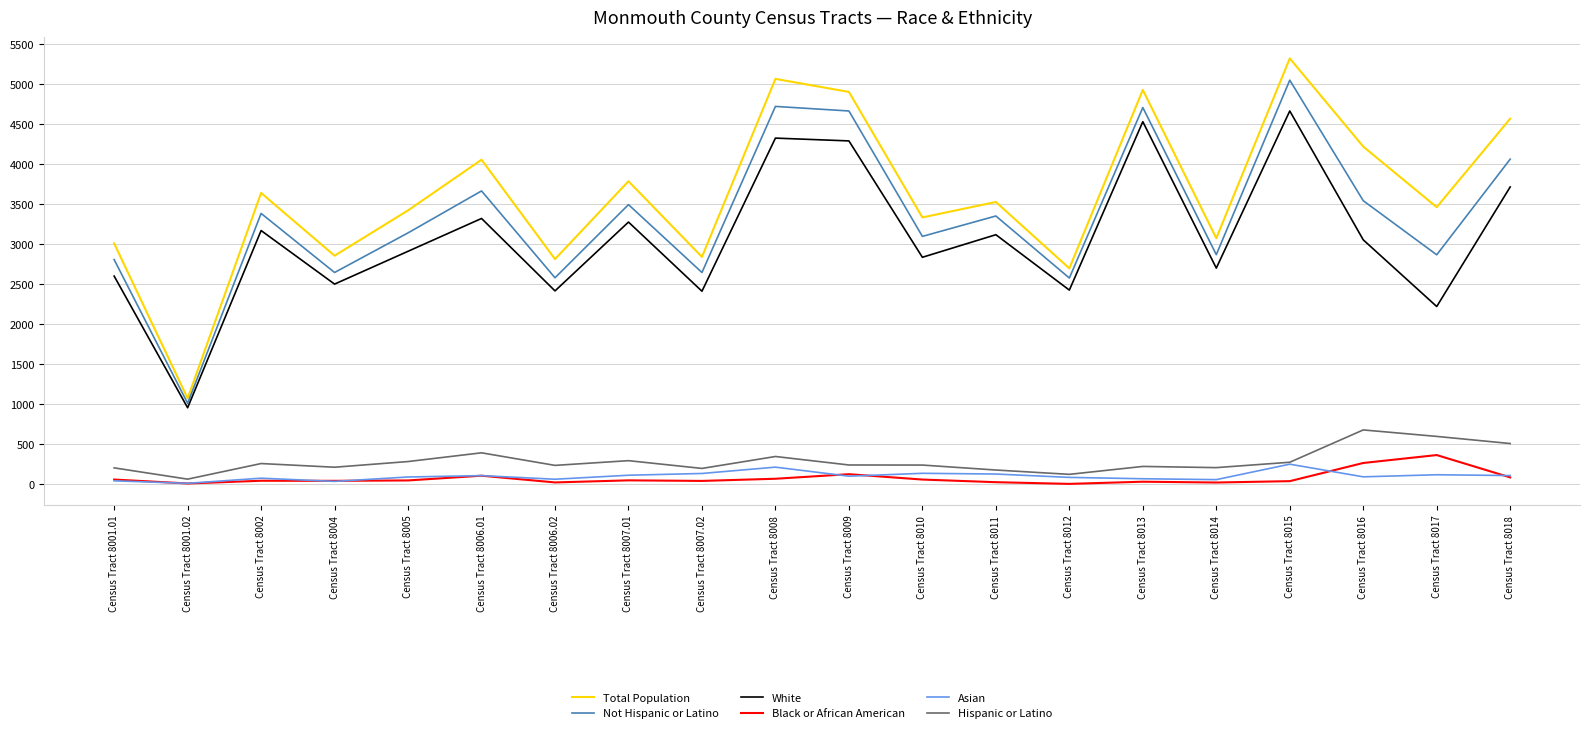

True or false: Not Hispanic or Latino and Total Population cross at least once.

False